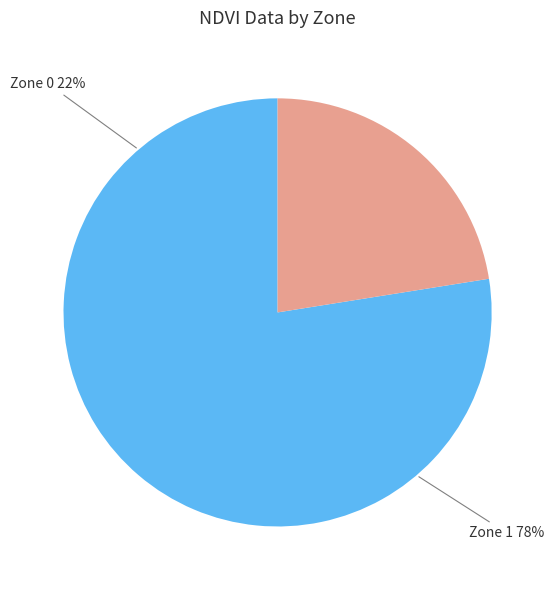

What is the ratio of the value at Zone 0 to the value at Zone 1?

0.3